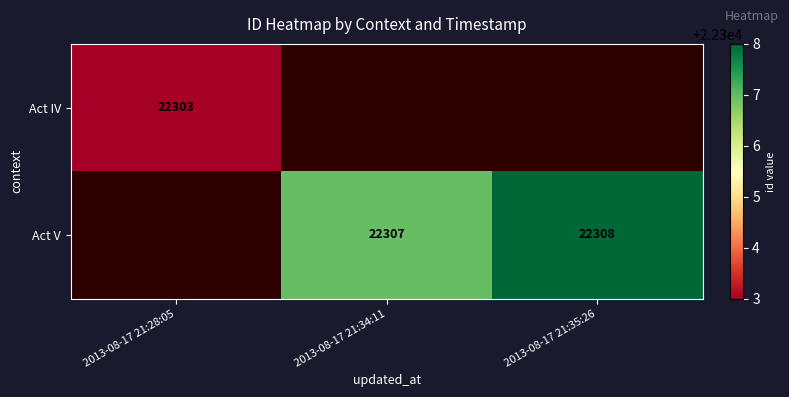

Count the number of categories in the chart.

3